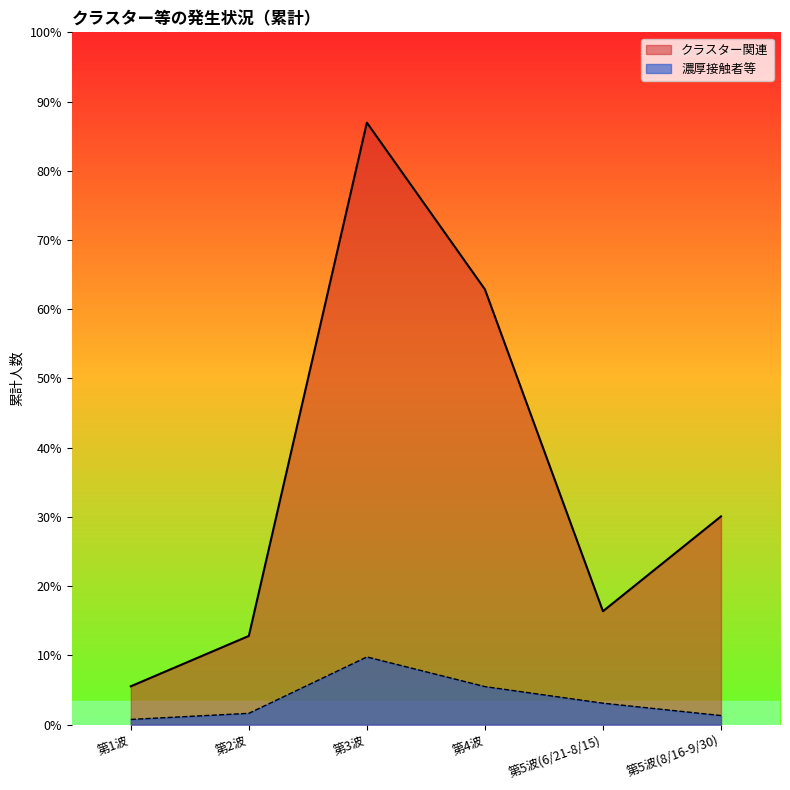

Rank the categories by クラスター関連 value from lowest to highest.

第1波, 第2波, 第5波(6/21-8/15), 第5波(8/16-9/30), 第4波, 第3波